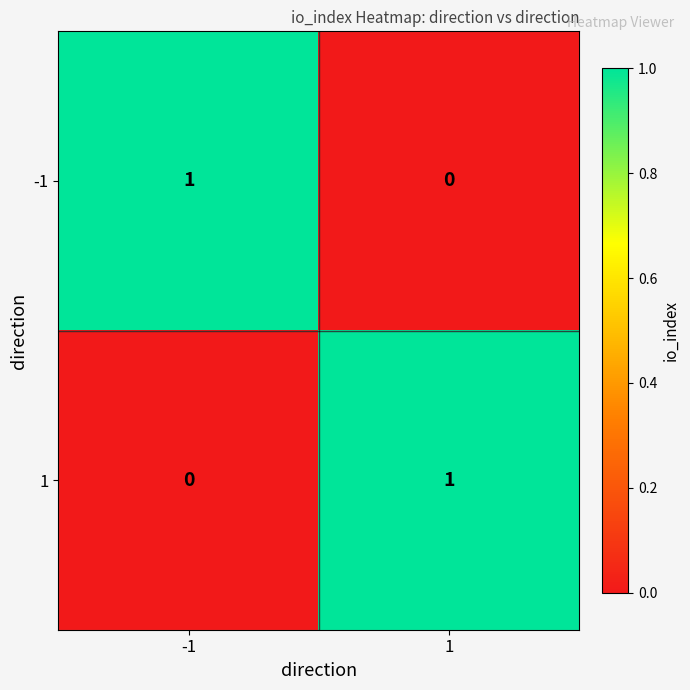

Is the value of -1 at 1 greater than the value of 1 at 1?

No